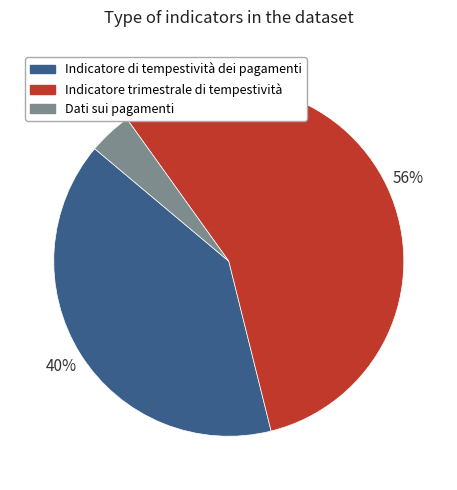

Rank the categories by value from highest to lowest.

Indicatore trimestrale di tempestività, Indicatore di tempestività dei pagamenti, Dati sui pagamenti